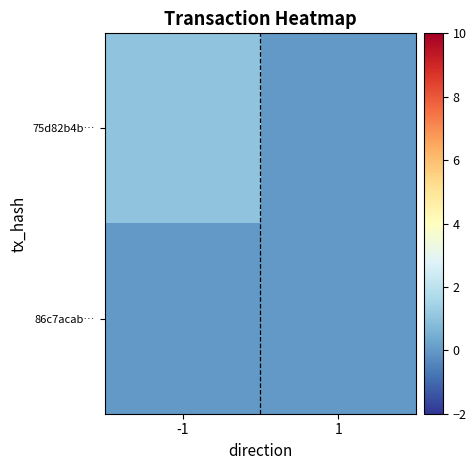

Rank the series by their average value, from lowest to highest.

86c7acab…, 75d82b4b…